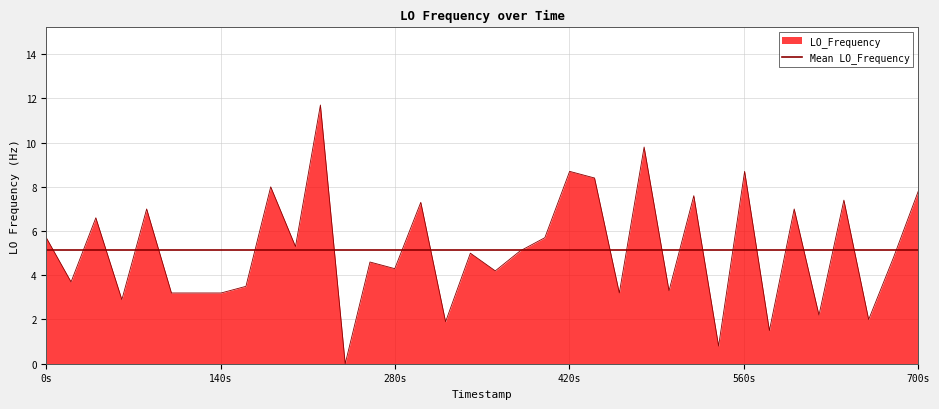

List the labels in order of value, smallest first.

1460066655.2, 1460066955.0, 1460066995.8, 1460066735.8, 1460067075.5, 1460067035.6, 1460066475.9, 1460066515.7, 1460066535.6, 1460066555.6, 1460066875.3, 1460066915.2, 1460066575.5, 1460066435.1, 1460066775.7, 1460066695.0, 1460066675.1, 1460067095.4, 1460066755.7, 1460066795.6, 1460066615.3, 1460066415.2, 1460066815.5, 1460066455.0, 1460066495.8, 1460067015.7, 1460066715.9, 1460067055.6, 1460066935.1, 1460067115.3, 1460066595.4, 1460066855.4, 1460066835.4, 1460066975.9, 1460066895.2, 1460066635.3